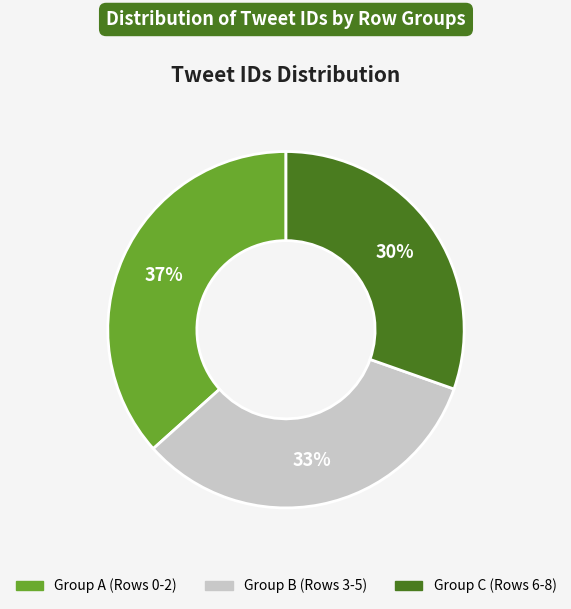

To the nearest percent, what is the average slice percentage?

33%